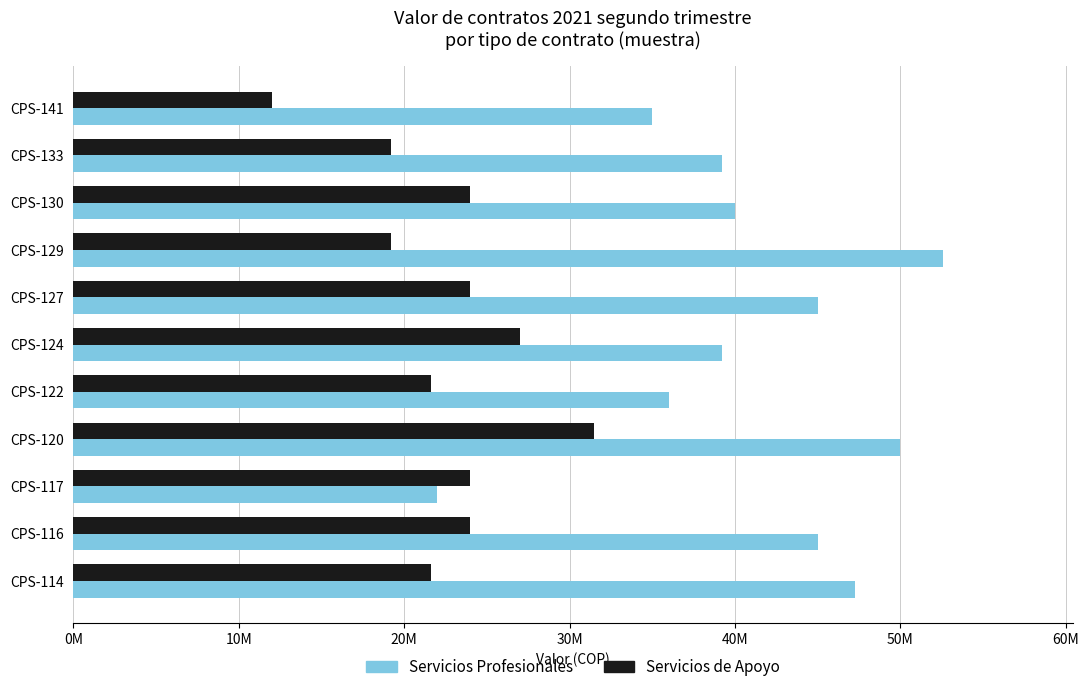

How many series are shown in this chart?

2